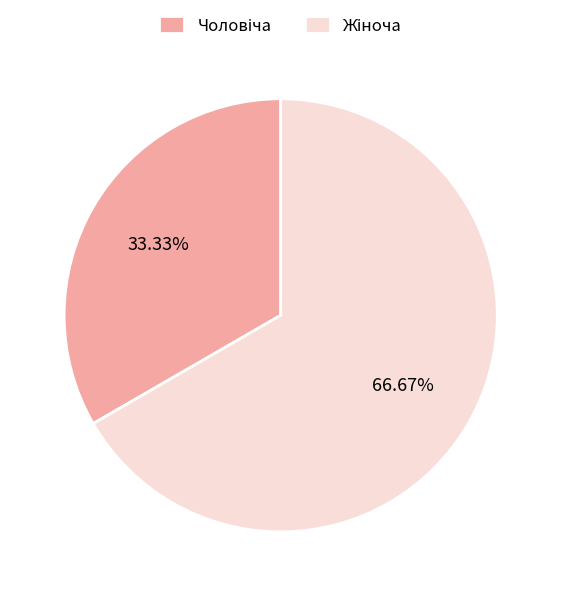

Is there a majority slice in this chart?

Yes